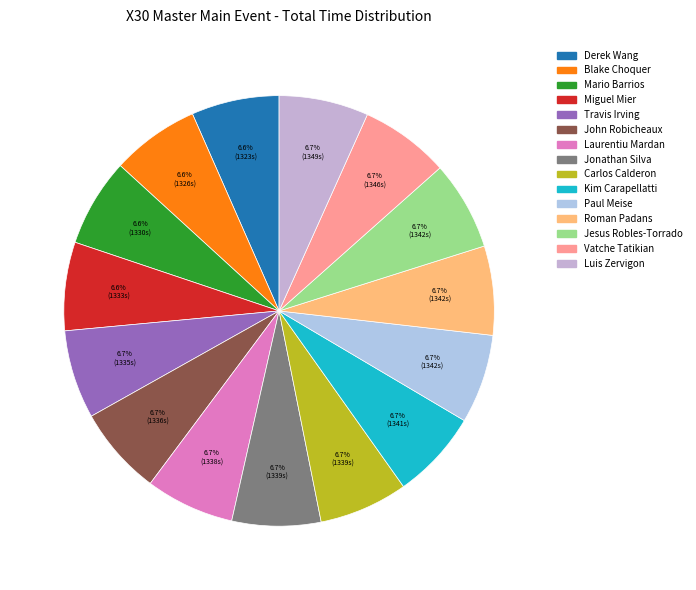

Is Travis Irving the majority of the pie?

No